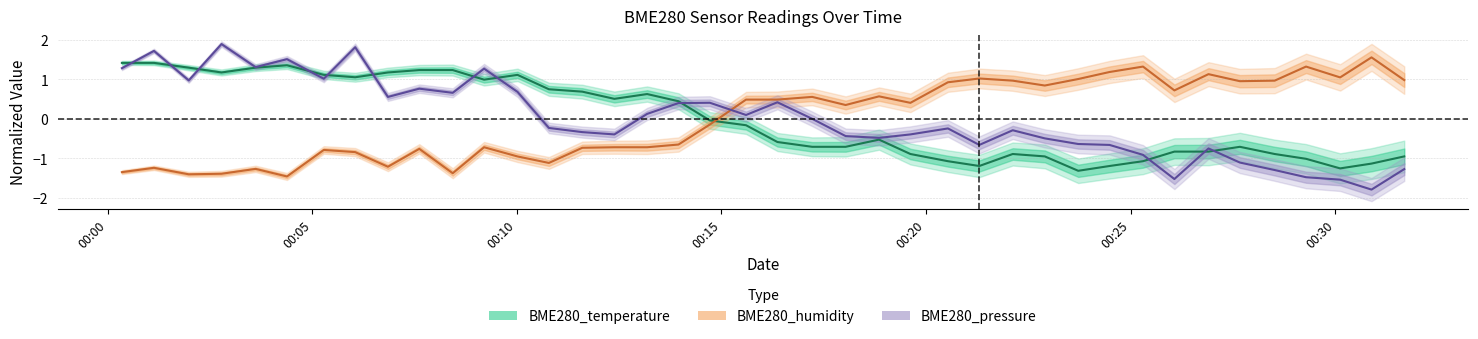

Is it true that BME280_pressure equals 0.6 at 2021/09/03 00:04:23?

False